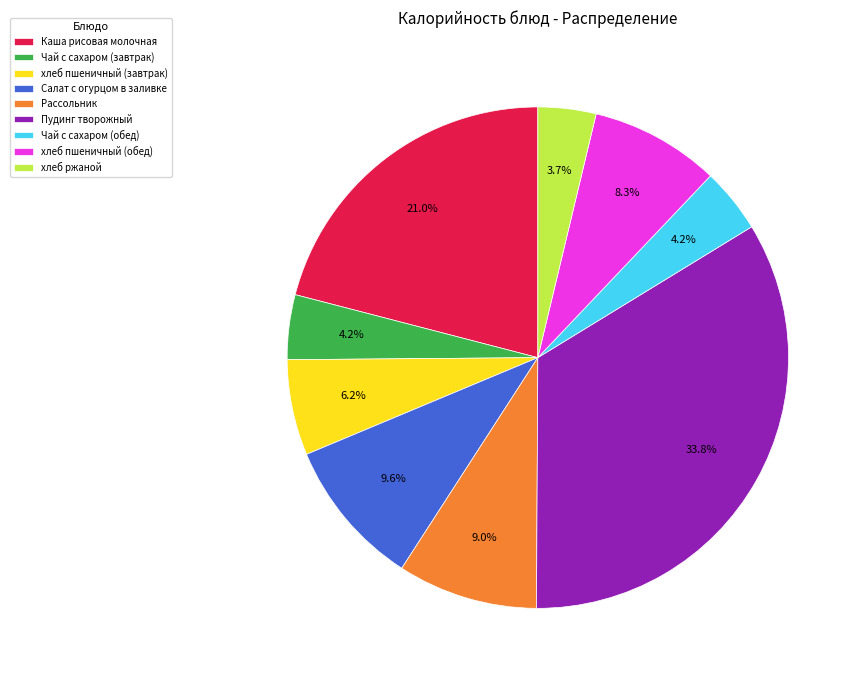

Is there a majority slice in this chart?

No